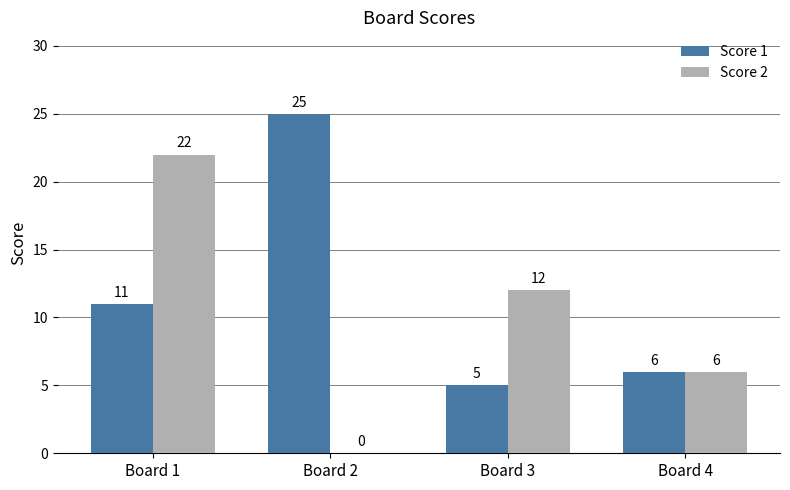

What is the maximum value shown in the chart?

25